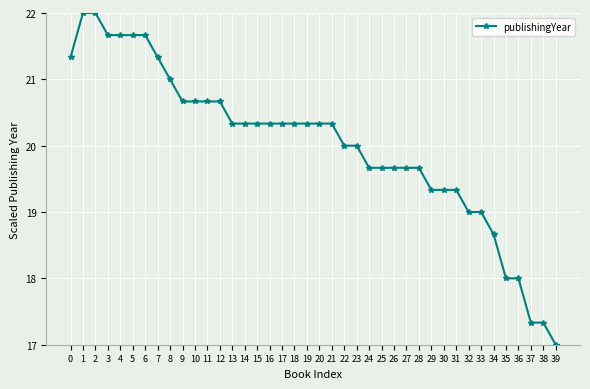

How many lines are shown in the chart?

1